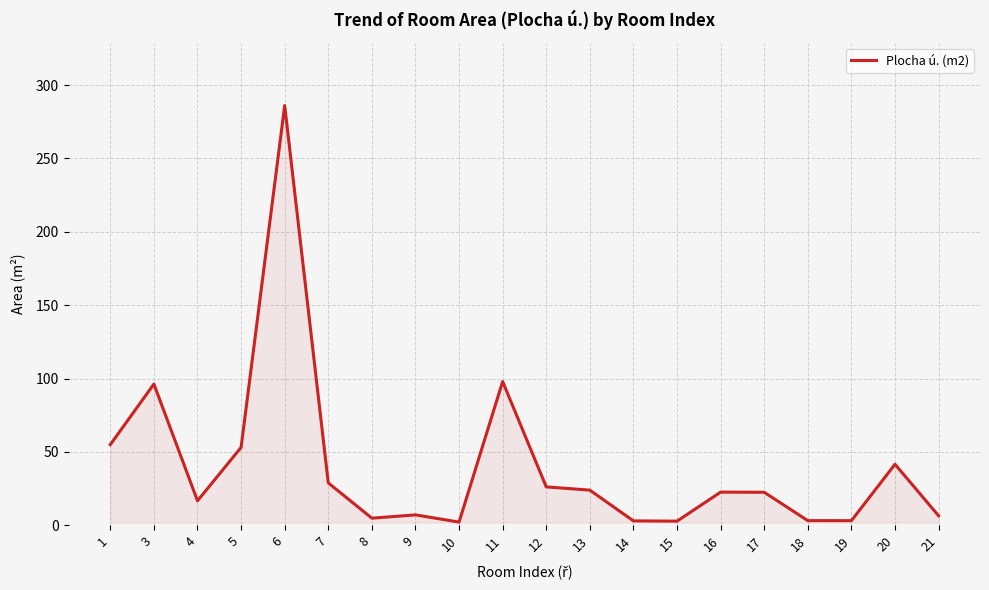

Approximately how many times larger is the value at 20 compared to 9?

5.9